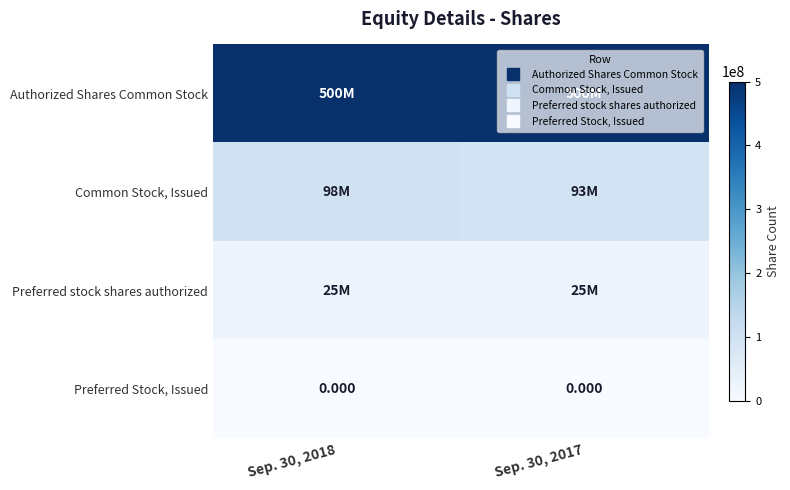

Which has a higher value, Sep. 30, 2017 or Sep. 30, 2018?

Sep. 30, 2017